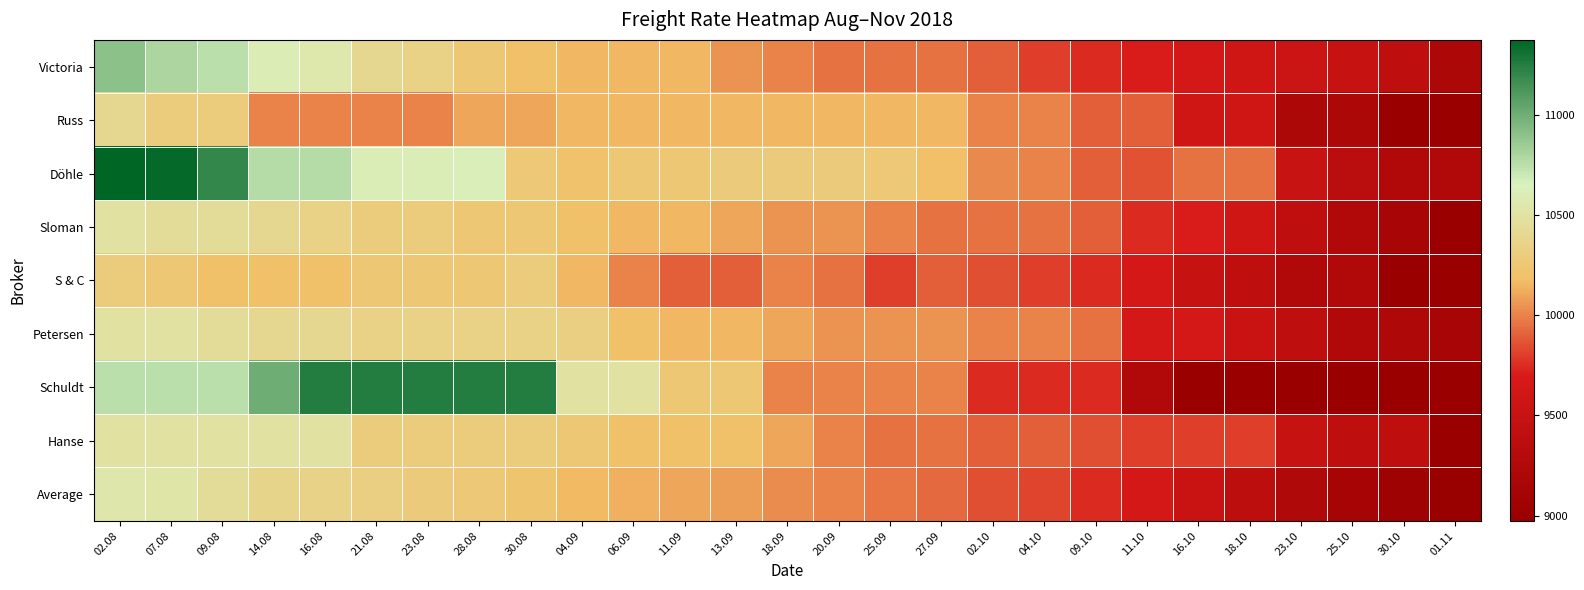

Between 16.08 and 09.10, which series saw the biggest shift?

Schuldt